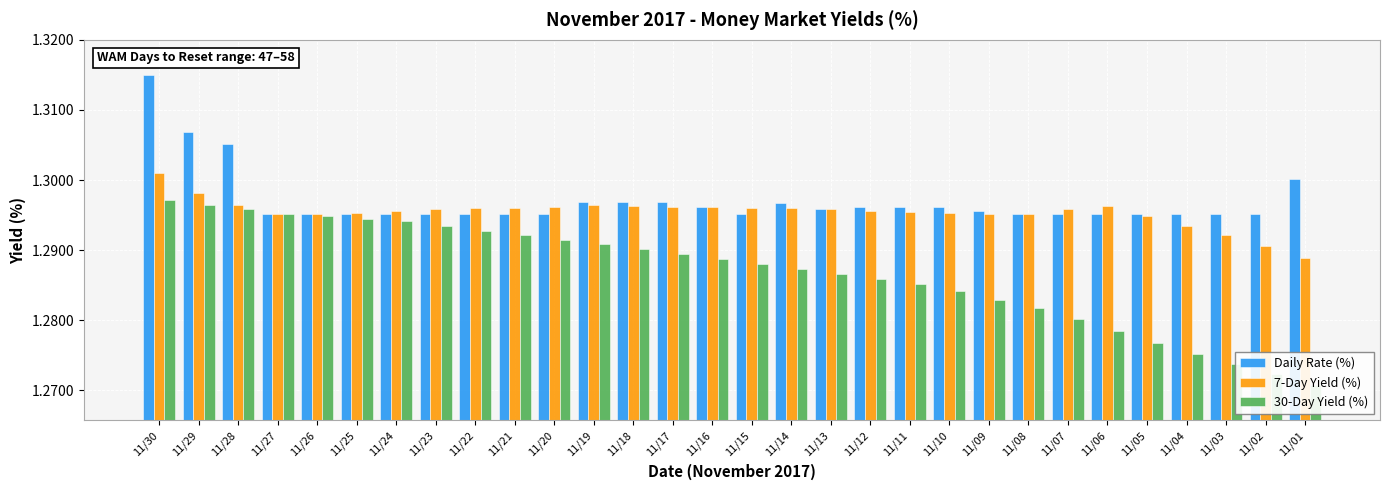

At which label is 30-Day Yield (%) closest to 1?

11/01